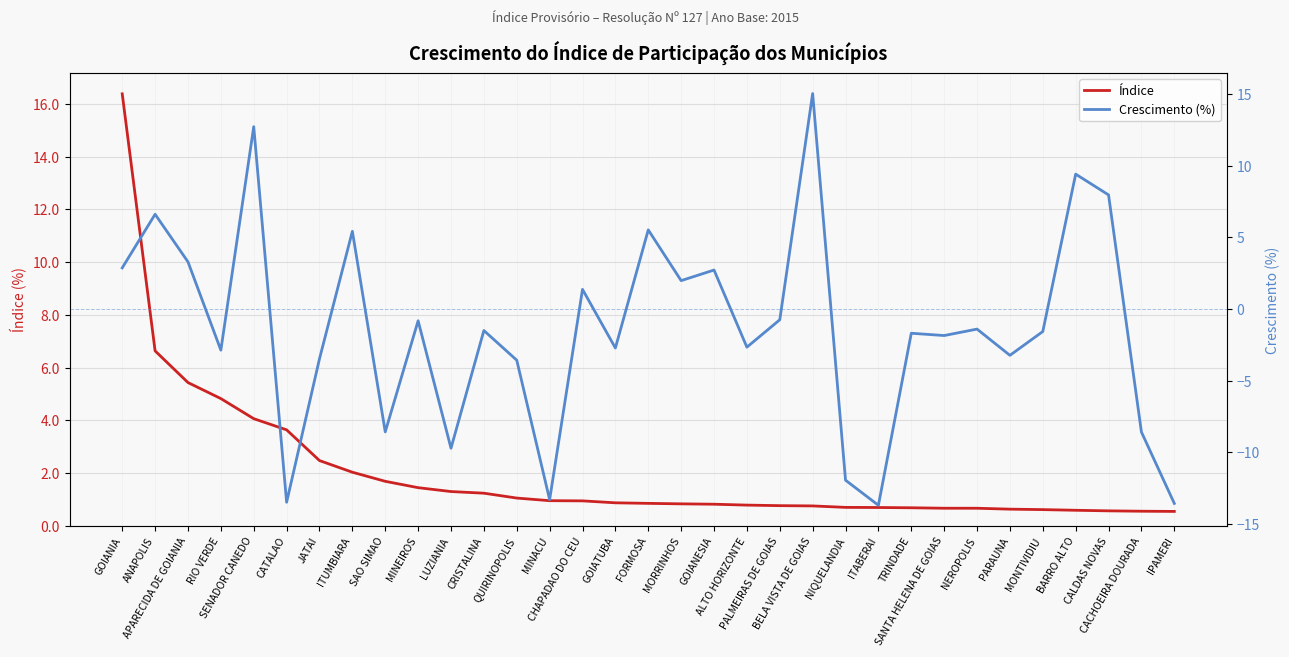

At how many categories does at least one series exceed 11?

3